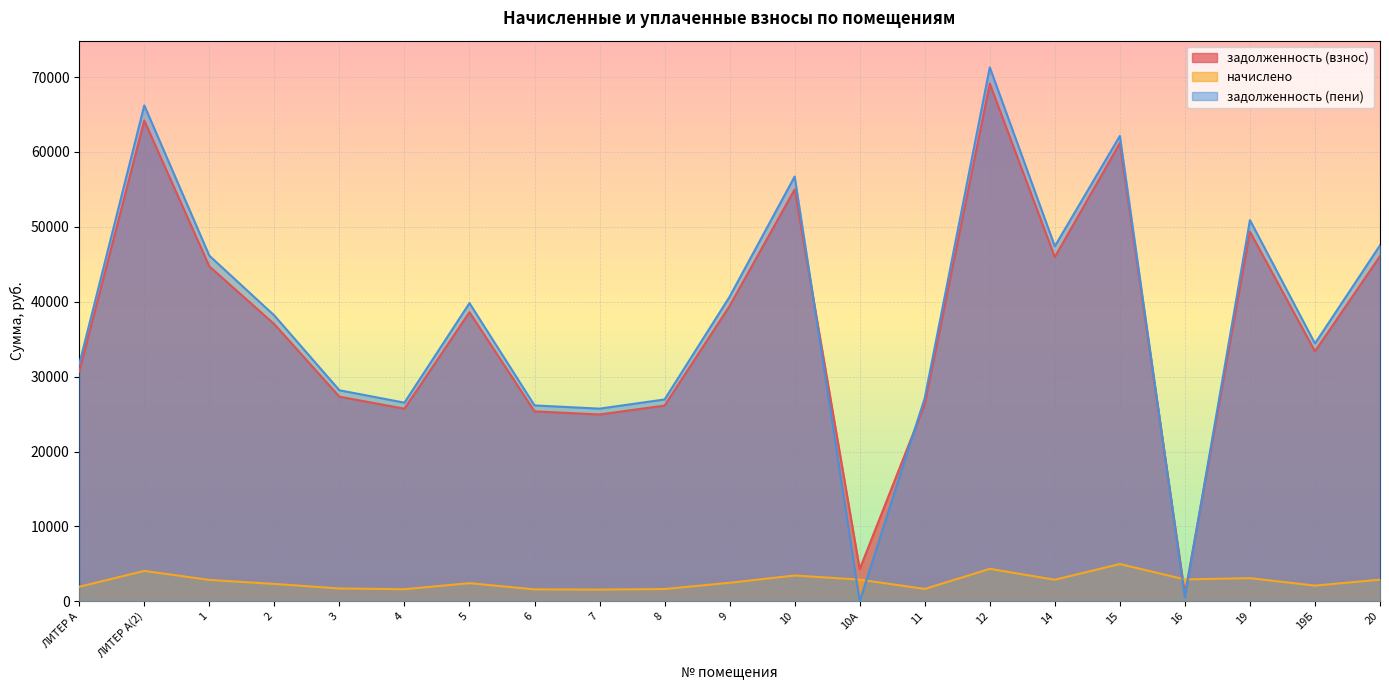

Count the number of data series in this chart.

3